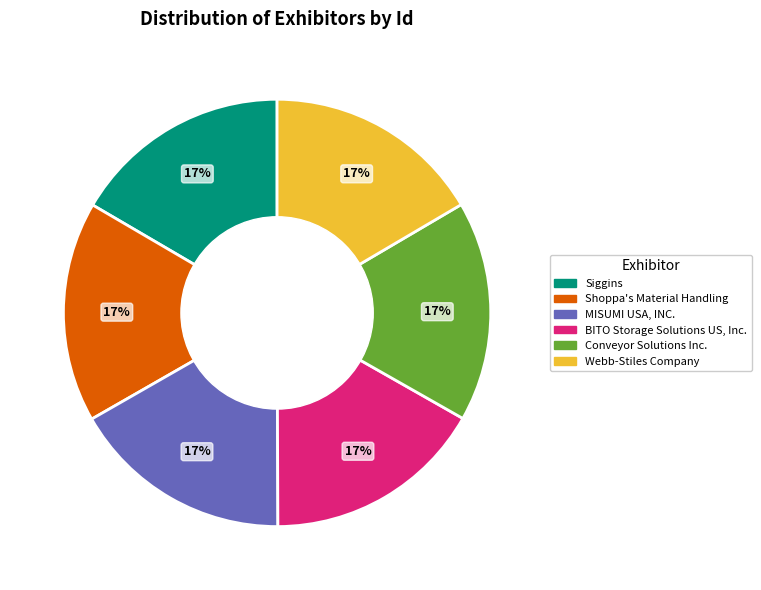

How many segments does this pie chart have?

6